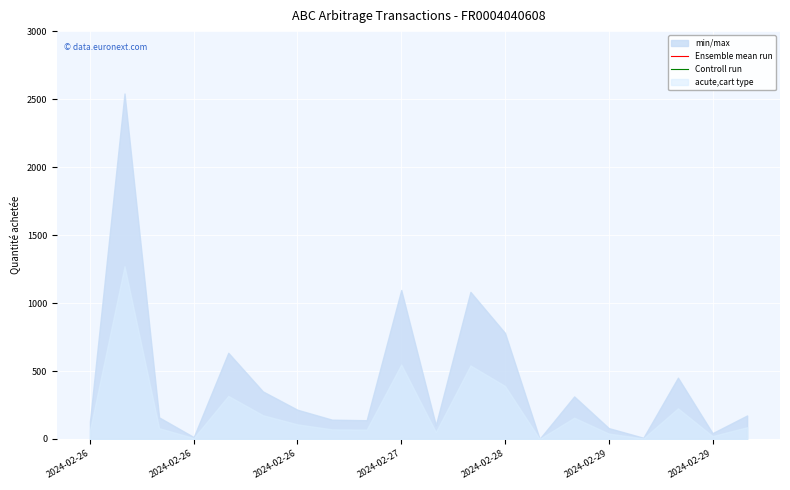

Count the number of data series in this chart.

2